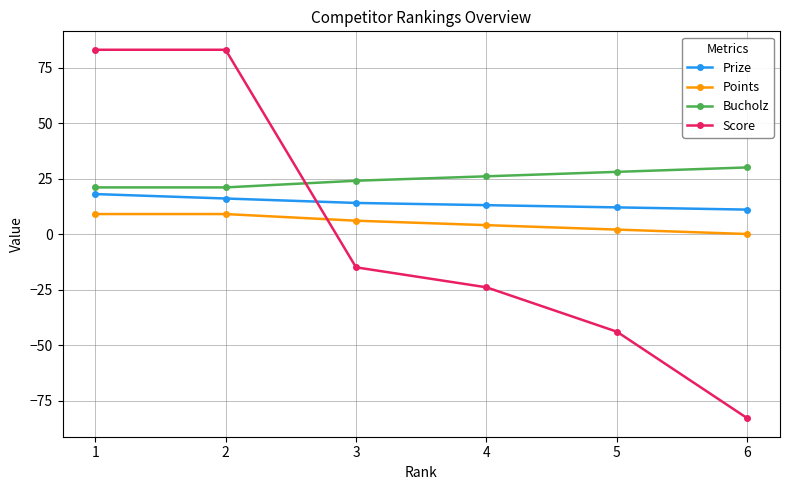

How many positive values does the Points series have?

5